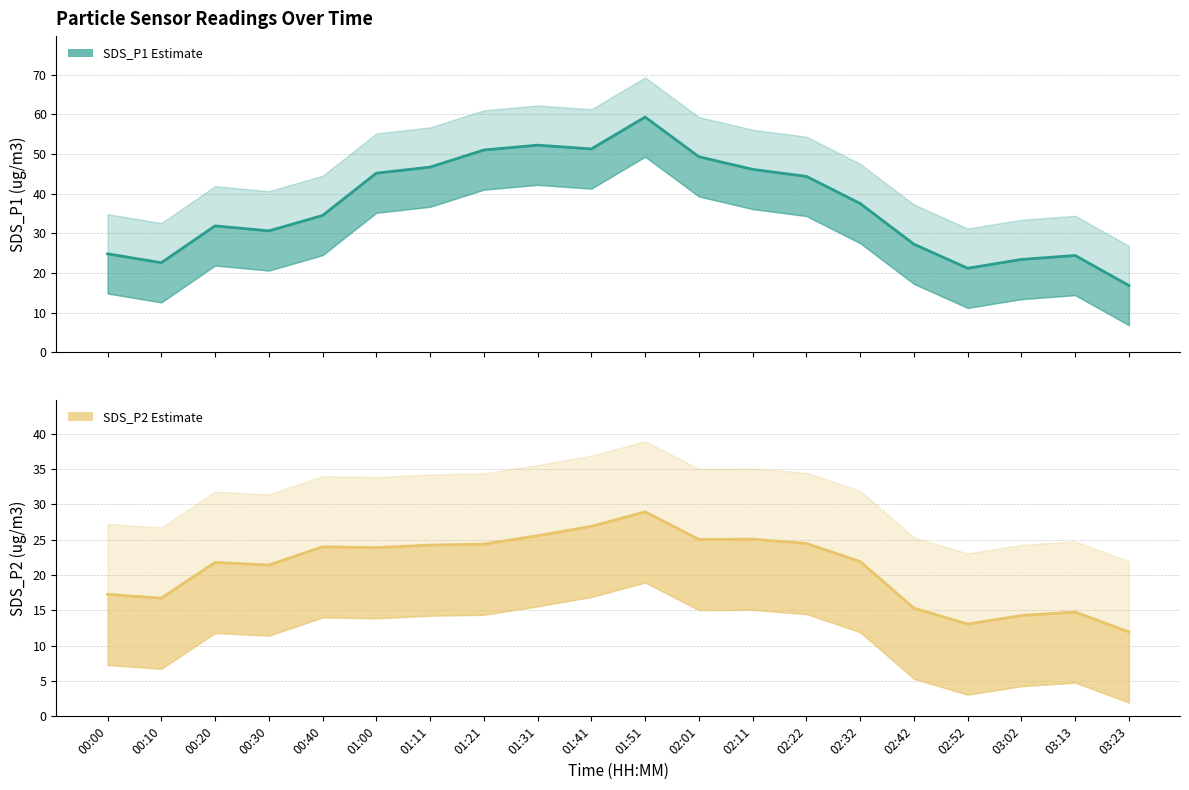

What is the sum of the SDS_P2 values at 02:22 and 02:32?

46.4